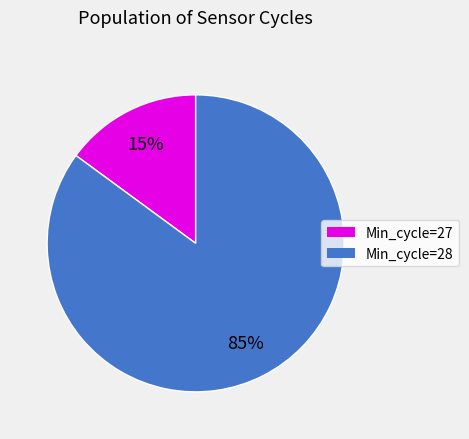

To the nearest percent, what is the difference between the largest and smallest slice percentages?

70%